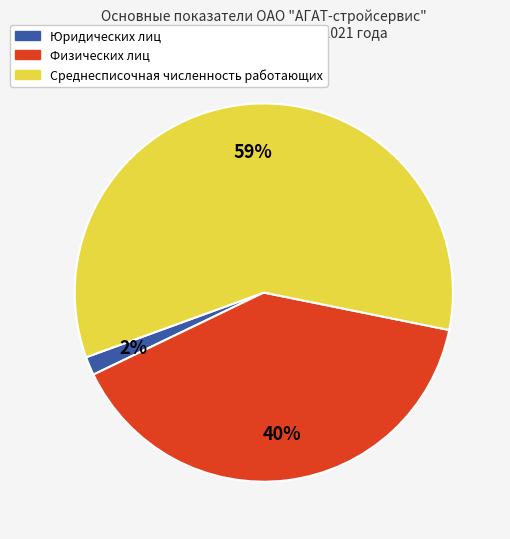

Which has a higher value, Юридических лиц or Физических лиц?

Физических лиц